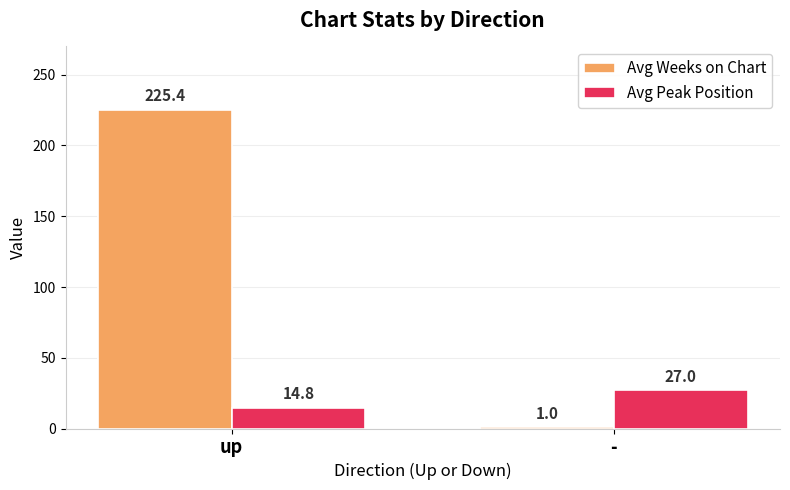

Reading left to right, what are all the values shown in this chart?

Avg Weeks on Chart: up=225.4	-=1.0
Avg Peak Position: up=14.8	-=27.0